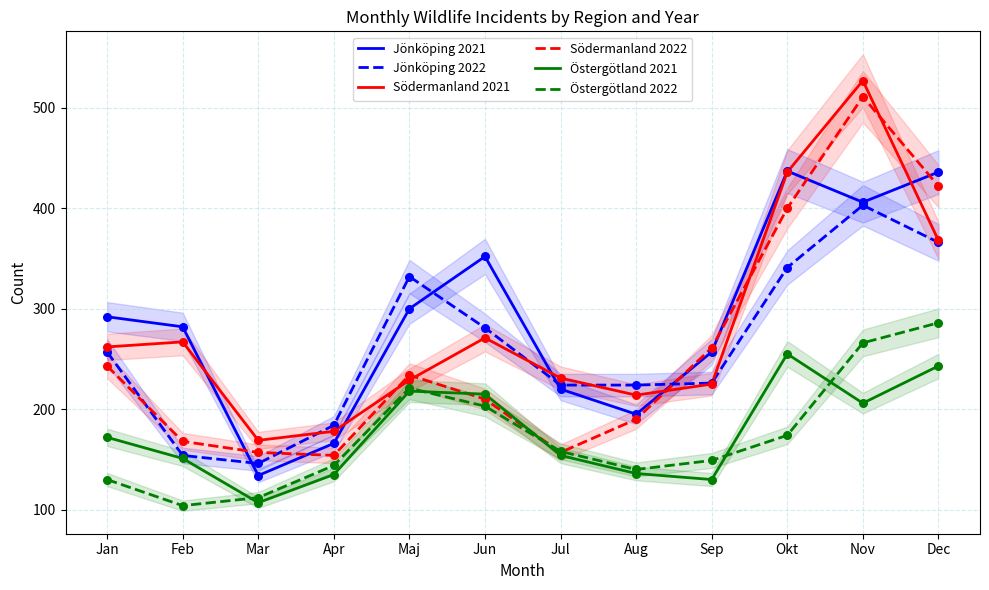

What is the total value across all series at Maj?

1534